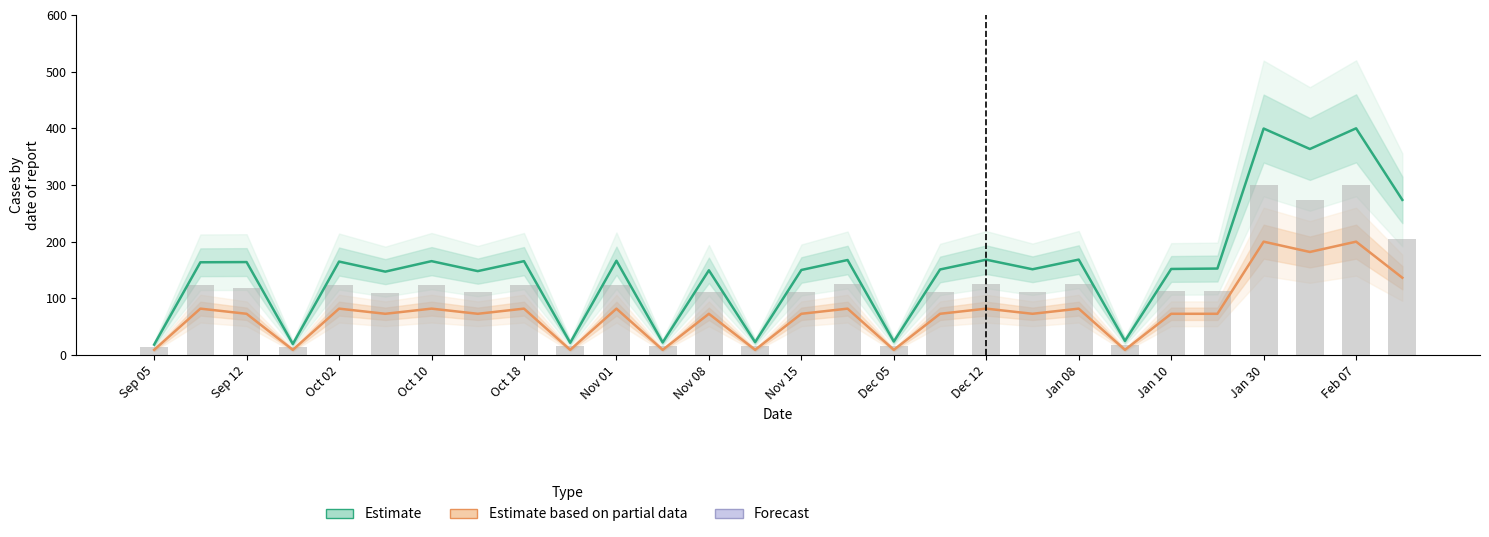

Is it true that Spielnummer equals 68.2 at 06.12.20?

False